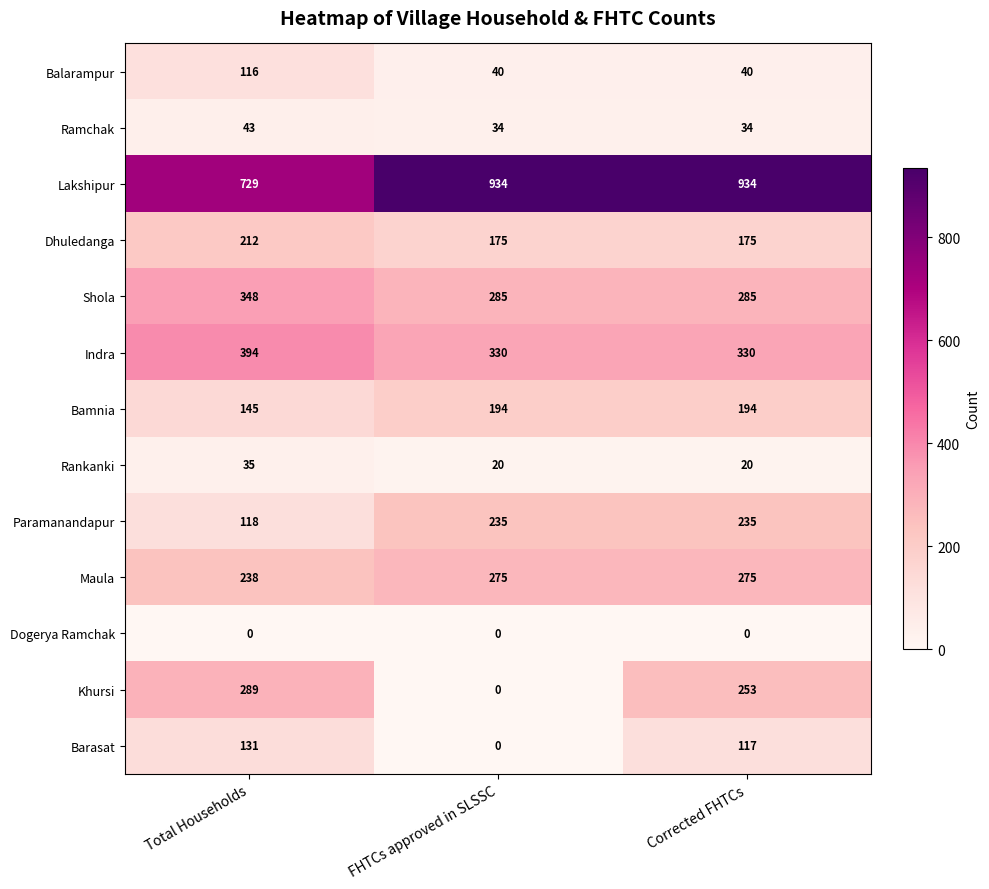

Rank the series at Total Households from highest to lowest value.

Lakshipur, Indra, Shola, Khursi, Maula, Dhuledanga, Bamnia, Barasat, Paramanandapur, Balarampur, Ramchak, Rankanki, Dogerya Ramchak